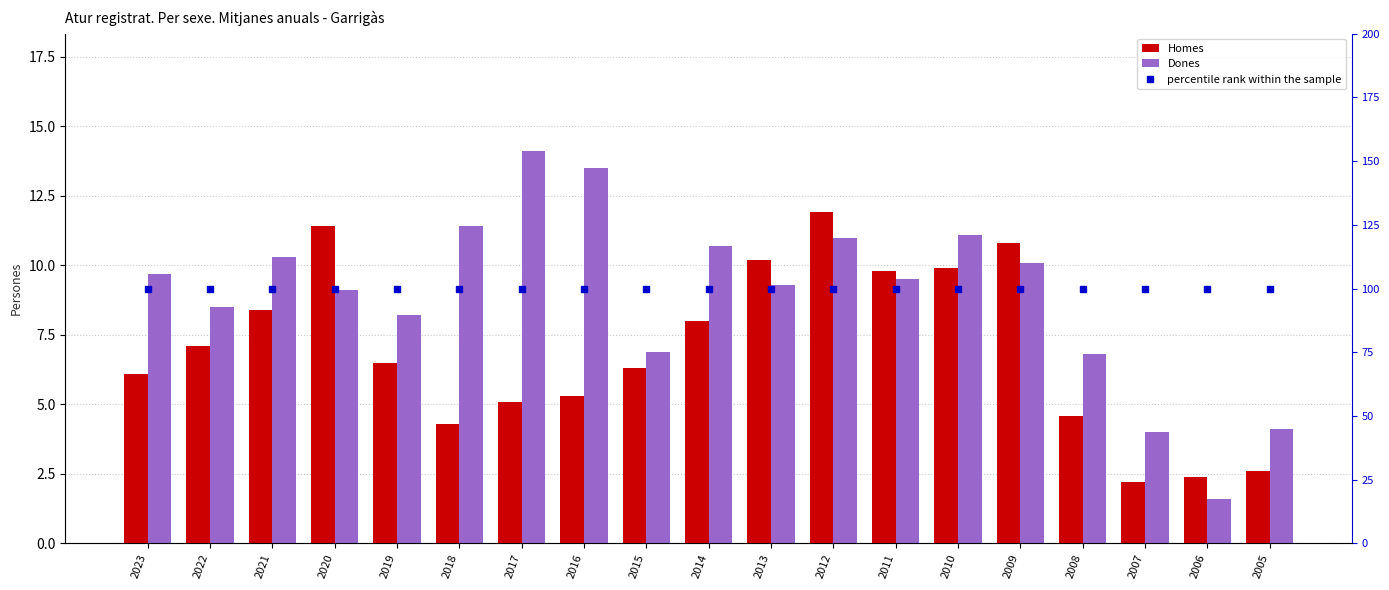

At which category does the chart reach its peak across all series?

2023